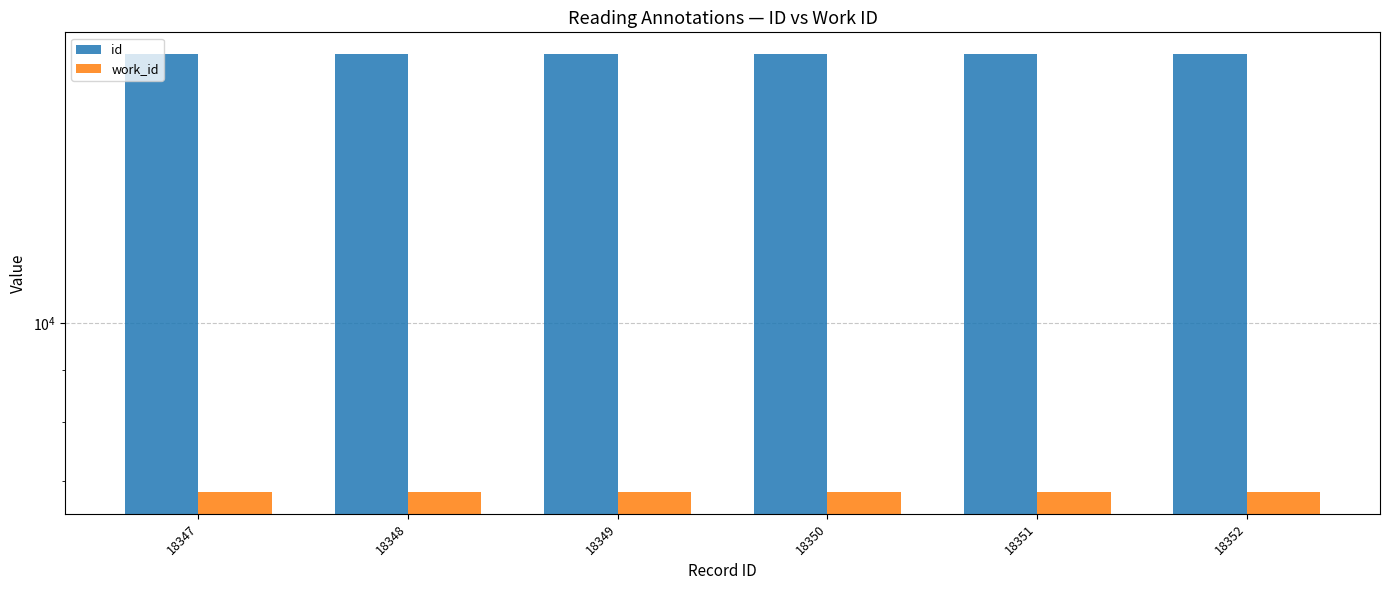

At which category is the sum across all series the highest?

18352